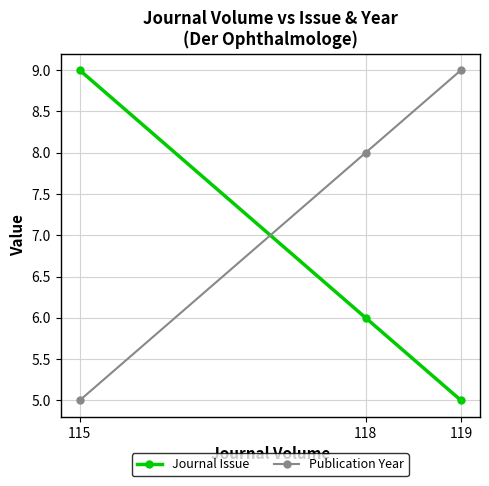

What is the sum of all Publication Year values?

22